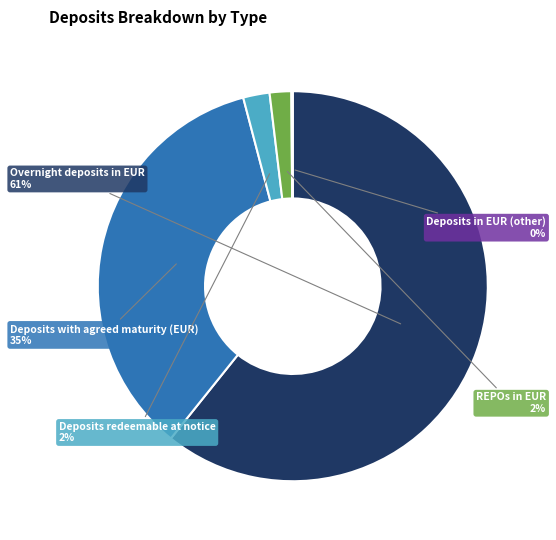

To the nearest percent, what is the difference between the largest and smallest slice percentages?

61%